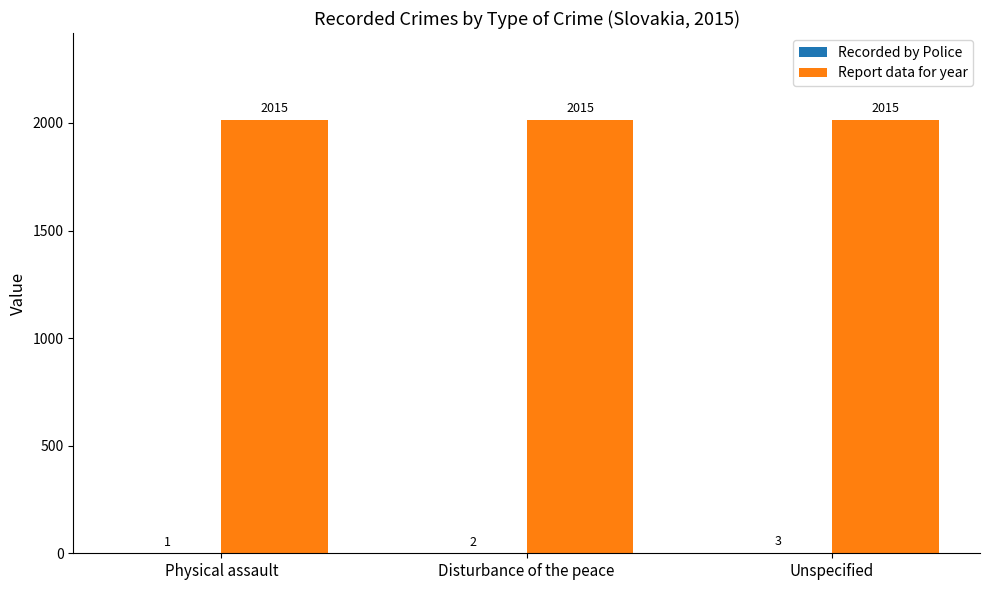

Is it true that Report data for year equals 3190 at Physical assault?

False